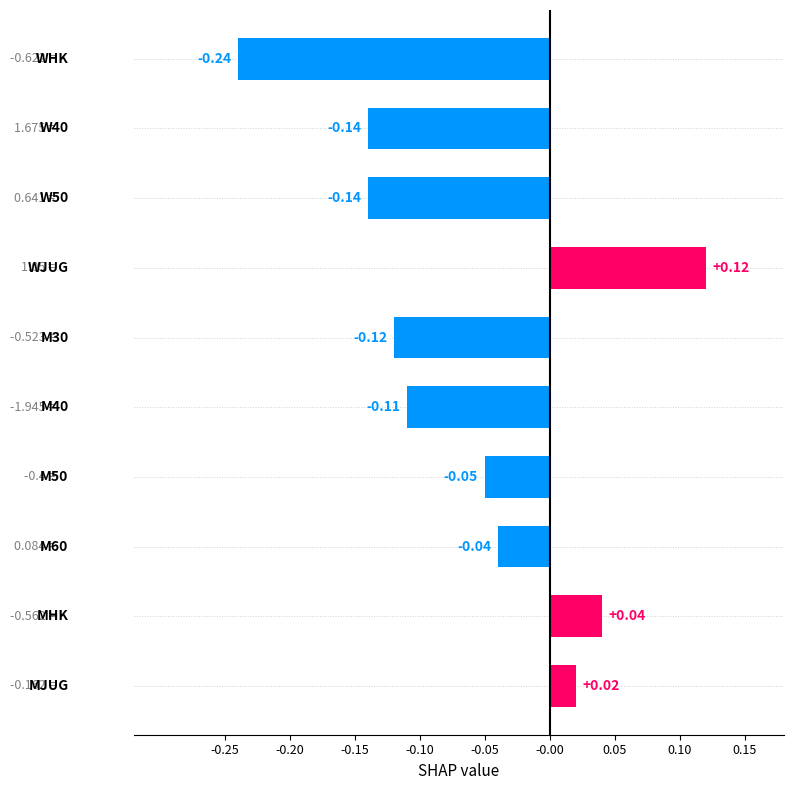

What is the difference between the maximum and minimum values?

0.4